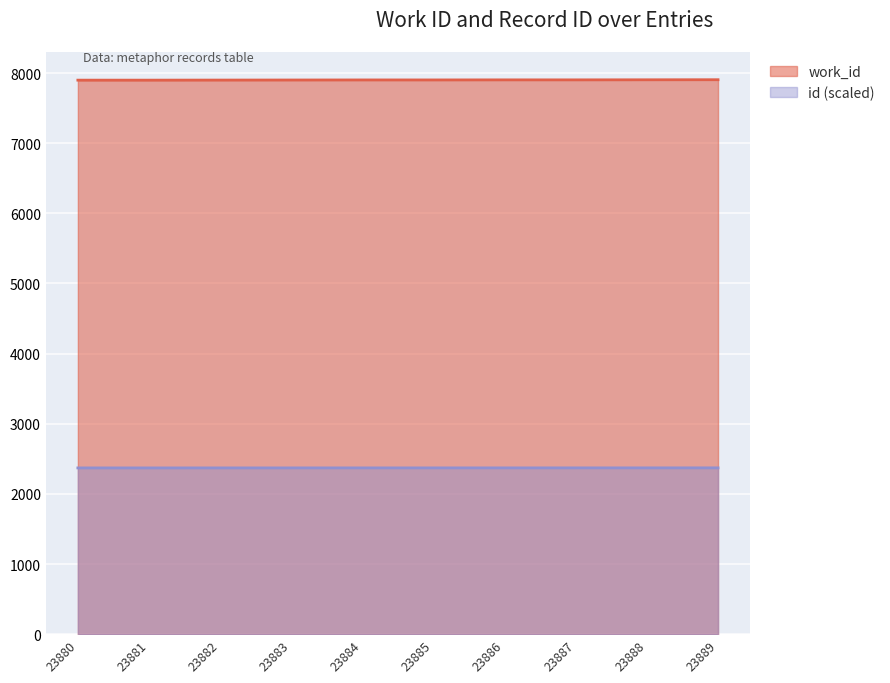

Count the work_id values in the range 7900 to 7903.

6